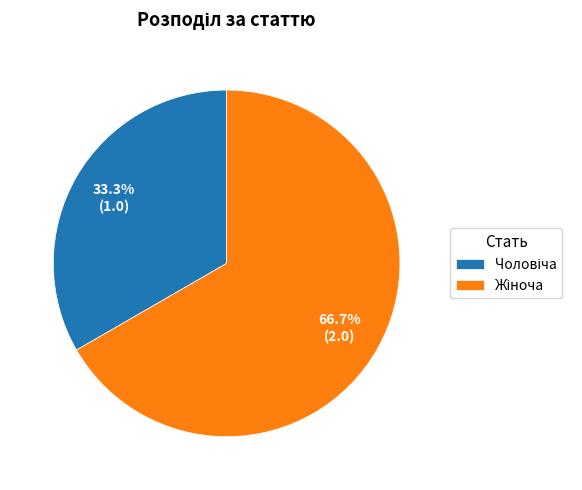

Is there a majority slice in this chart?

Yes